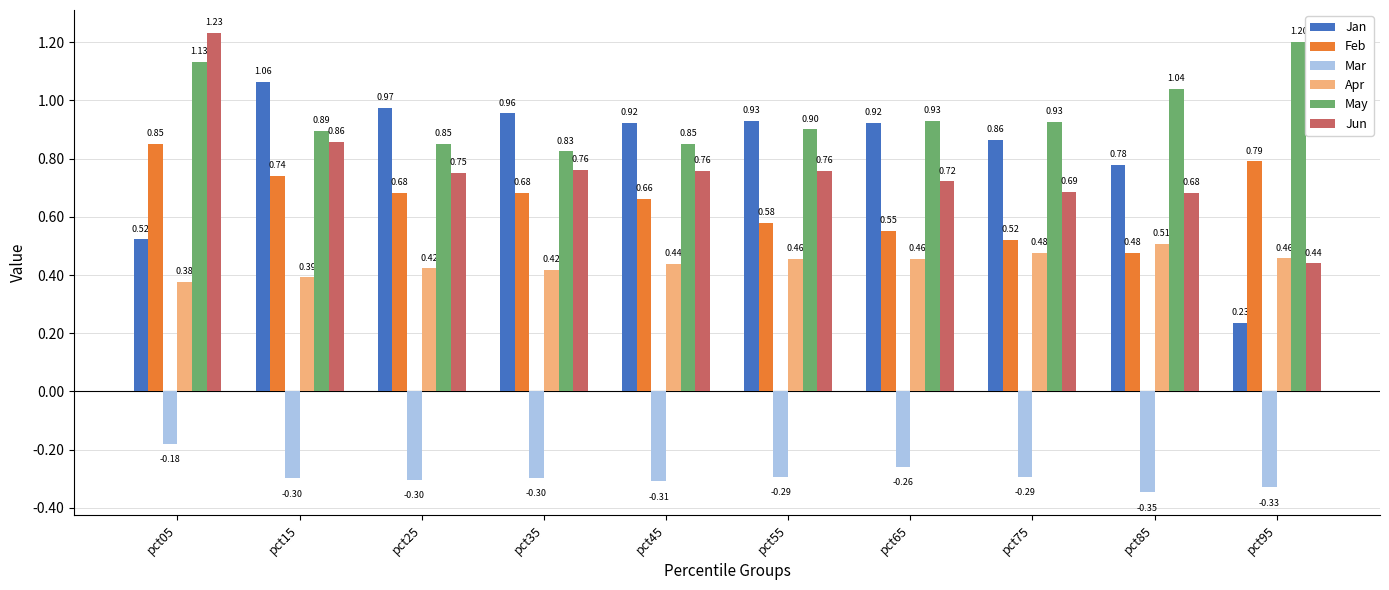

What is the sum of all Mar values?

-2.9